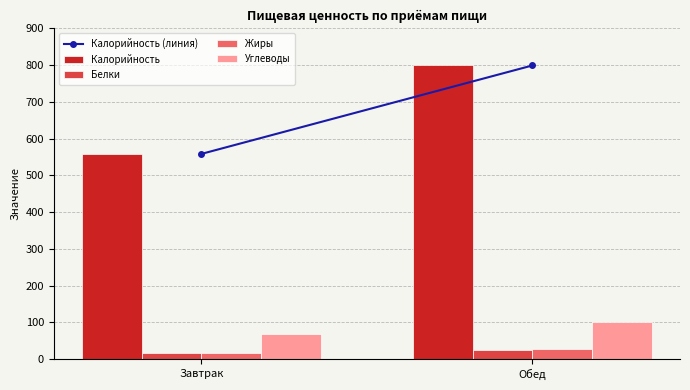

At how many categories does at least one series exceed 779?

1